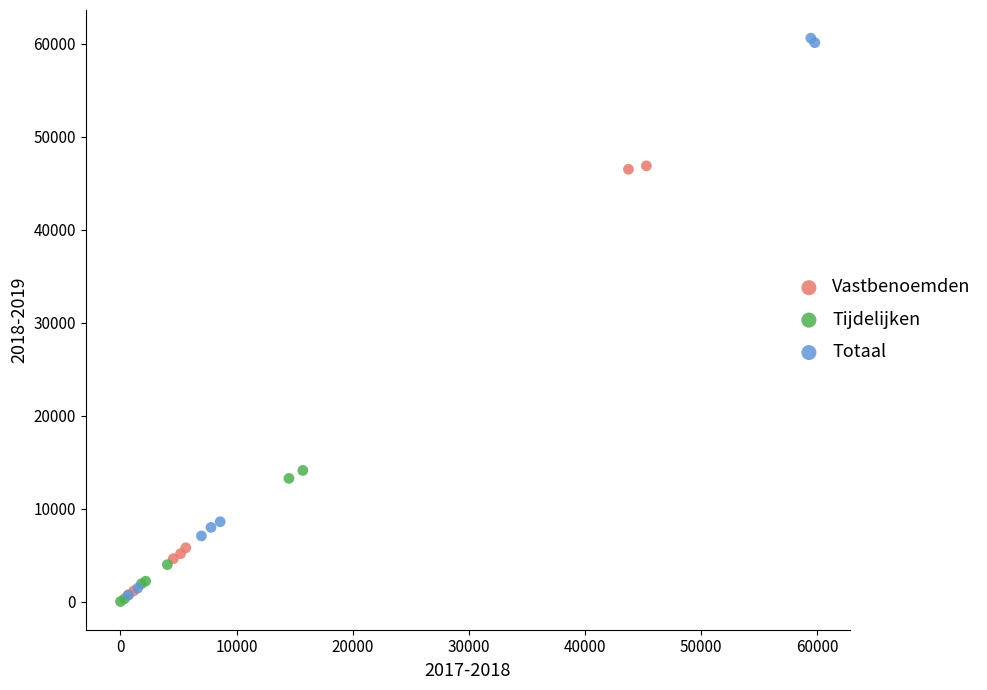

Which series has the largest Y range (max minus min)?

Totaal